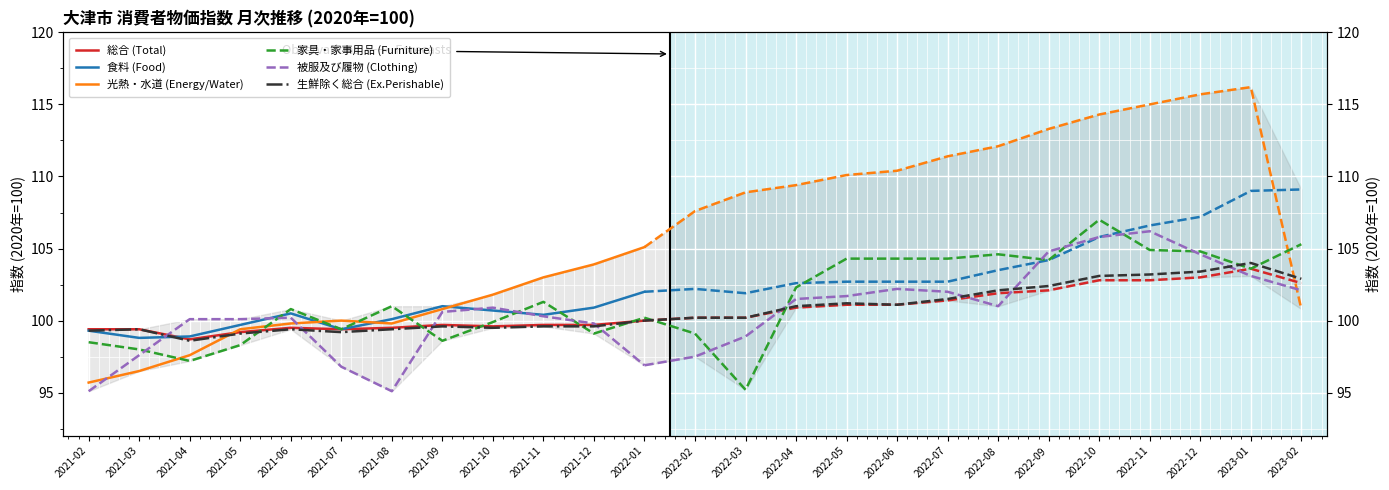

Reading left to right, extract all data points from this chart.

総合 (Total): 99.4	99.4	98.7	99.2	99.5	99.4	99.5	99.7	99.6	99.7	99.7	100.0
食料 (Food): 99.3	98.8	98.9	99.7	100.5	99.4	100.1	101.0	100.7	100.4	100.9	102.0
光熱・水道 (Energy/Water): 95.7	96.5	97.6	99.4	99.8	100.0	99.8	100.8	101.8	103.0	103.9	105.1
家具・家事用品 (Furniture): 98.5	98.0	97.2	98.3	100.8	99.4	101.0	98.6	99.9	101.3	99.1	100.2
被服及び履物 (Clothing): 95.1	97.6	100.1	100.1	100.2	96.8	95.1	100.6	100.9	100.3	99.8	96.9
生鮮除く総合 (Ex.Perishable): 99.3	99.4	98.6	99.1	99.4	99.2	99.4	99.6	99.5	99.6	99.6	100.0